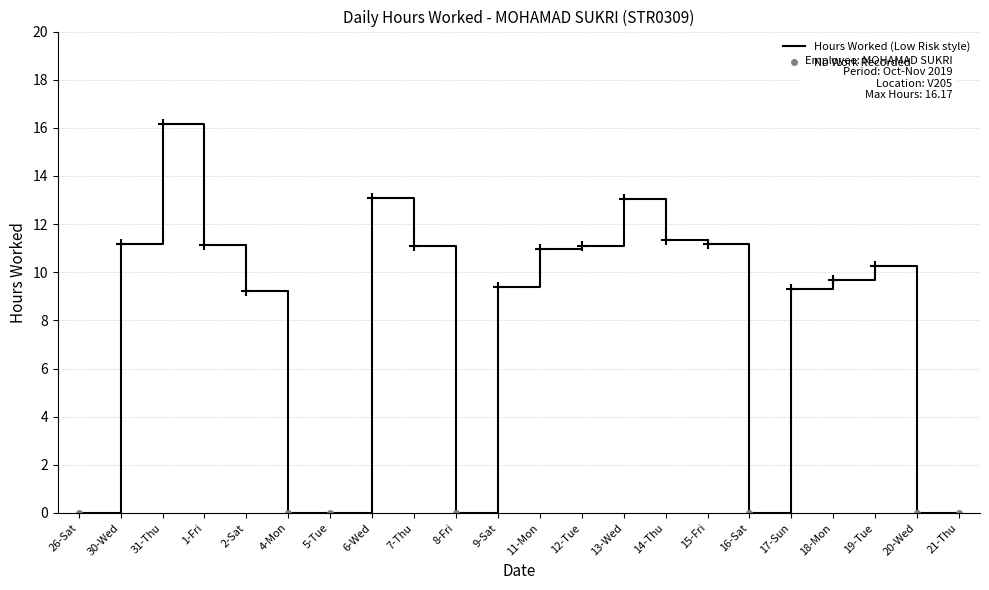

What is the label of the 4th point from the left?

1-Fri